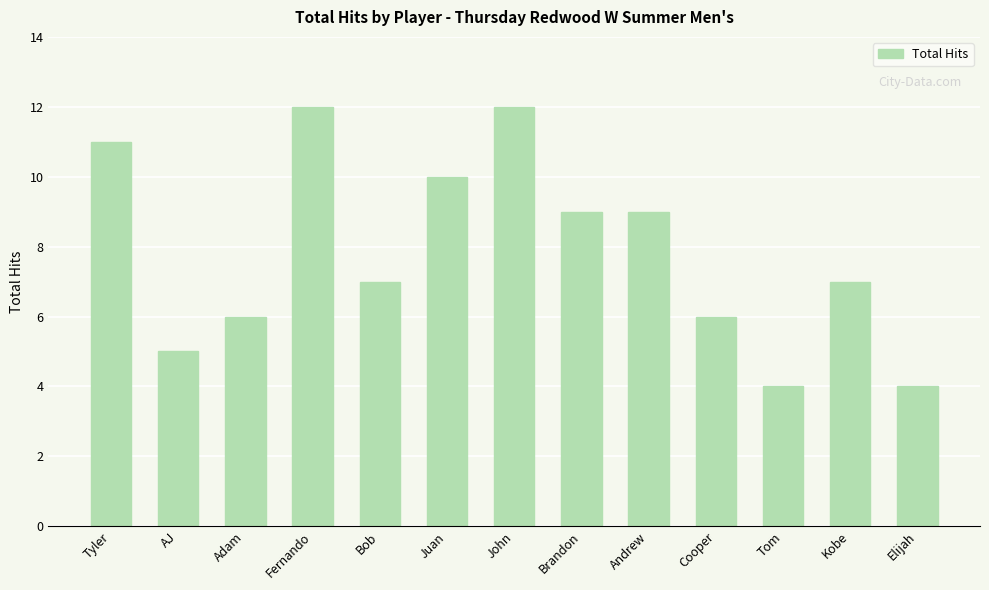

Are the bars horizontal?

No